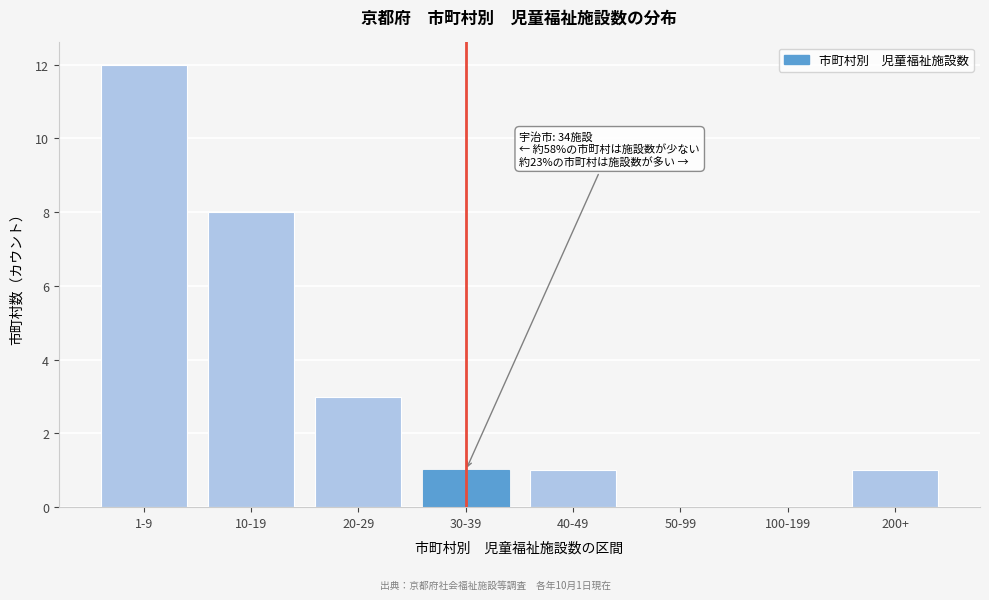

Reading left to right, transcribe all the data shown in this chart.

1-9=12	10-19=8	20-29=3	30-39=1	40-49=1	50-99=0	100-199=0	200+=1